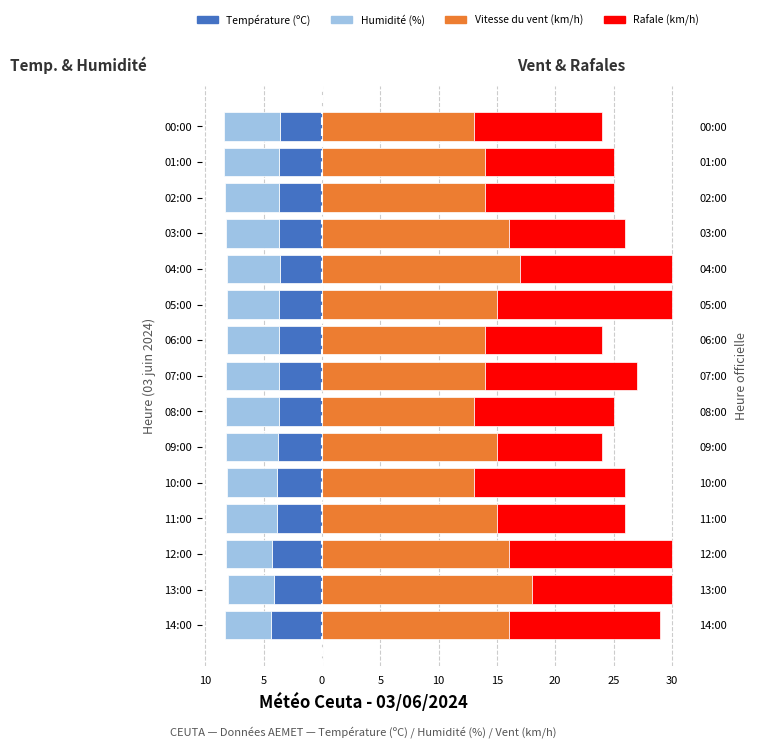

Which has a higher value, 09:00 or 12:00?

09:00